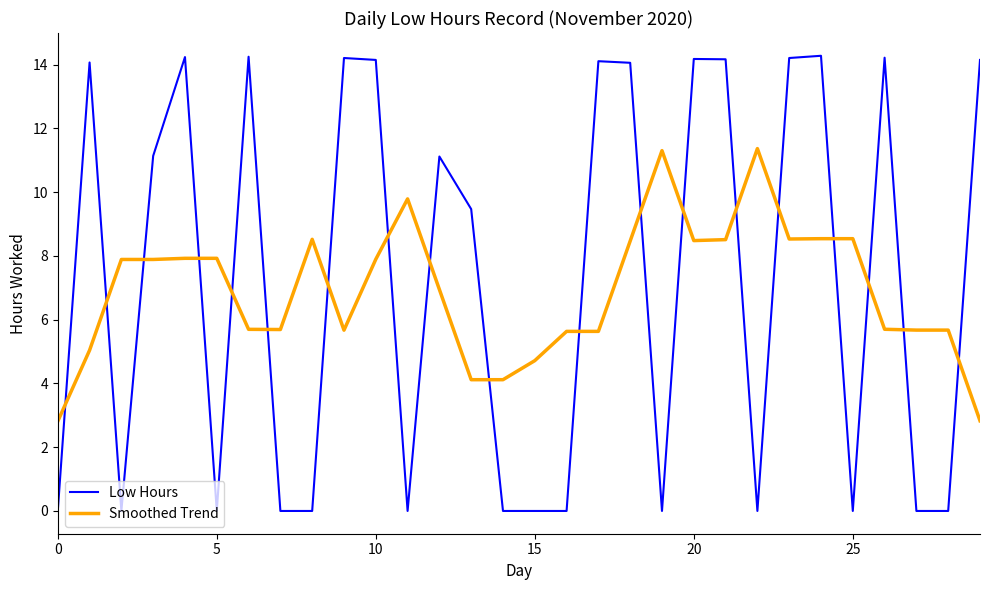

What is the lowest value of the Smoothed Trend series?

2.8